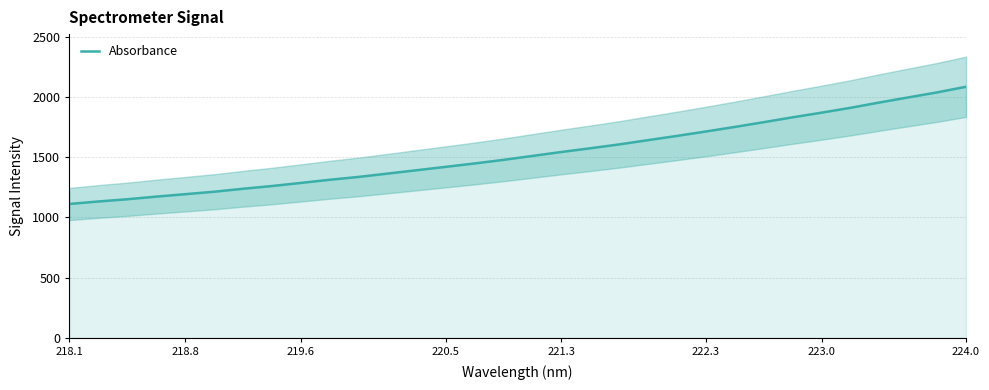

Reading left to right, transcribe all the data shown in this chart.

1111.7	1132.3	1150.8	1172.7	1192.8	1213.3	1238.0	1260.7	1286.4	1312.8	1336.5	1364.1	1391.8	1419.8	1448.0	1477.9	1510.5	1543.1	1574.0	1606.1	1641.6	1676.7	1713.4	1751.3	1790.7	1831.1	1869.6	1909.9	1953.9	1996.2	2038.0	2084.7